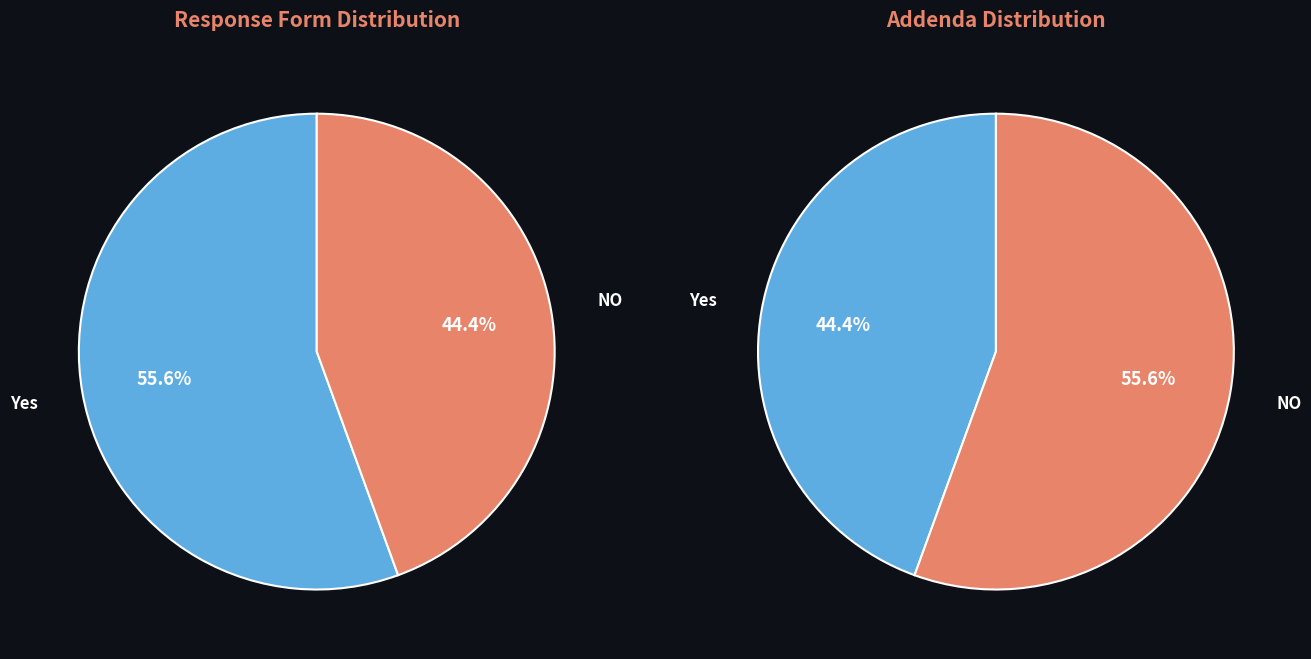

To the nearest percent, what percentage of the pie is Yes?

56%